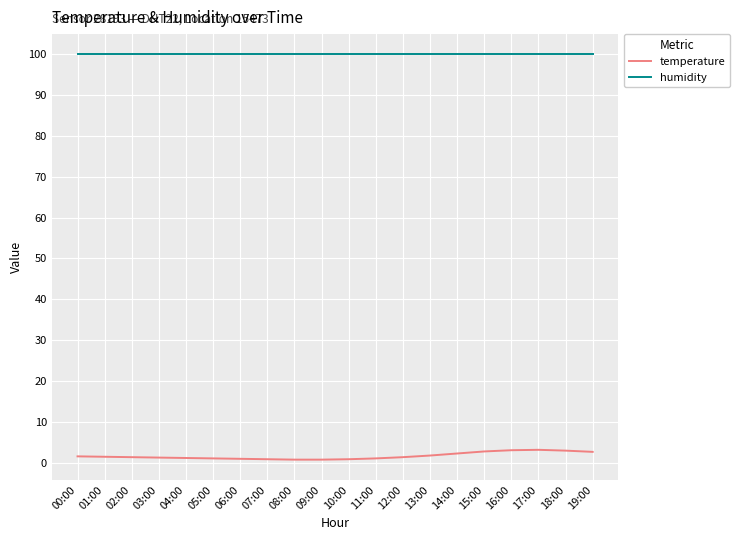

True or false: humidity and temperature cross at least once.

False